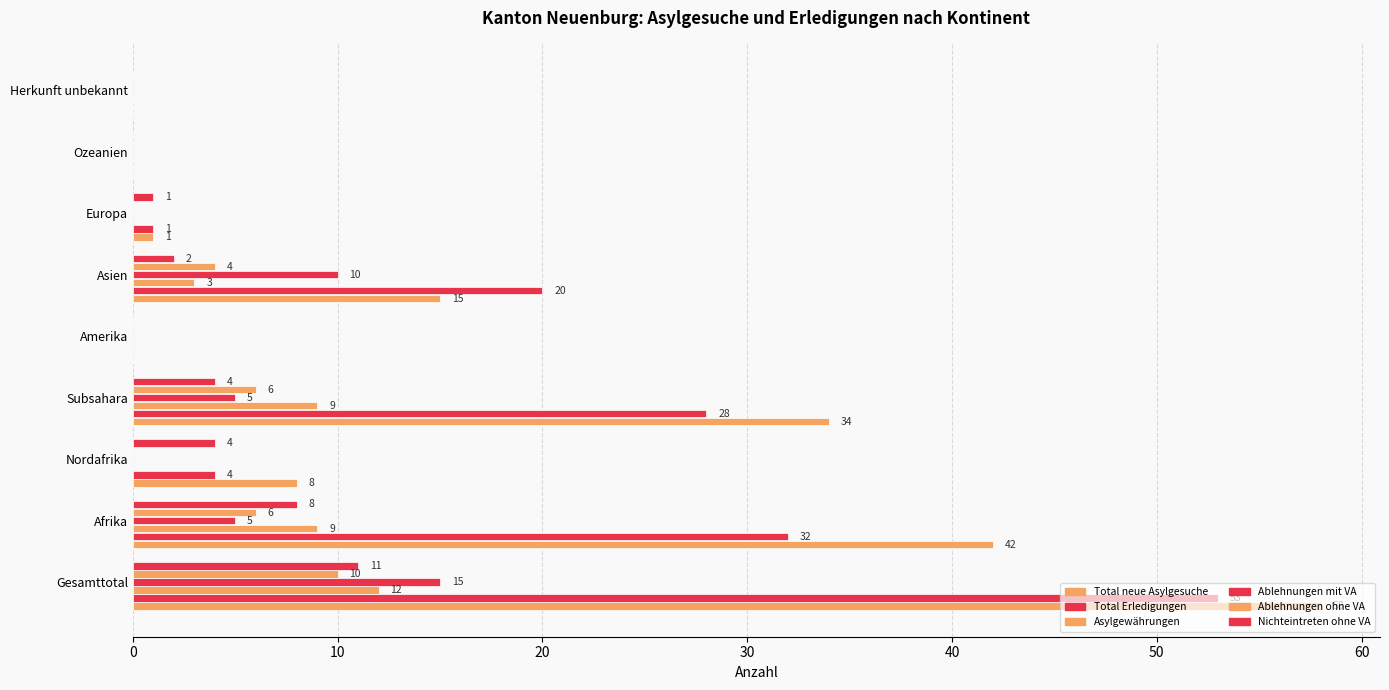

At how many categories does at least one series exceed 36?

2